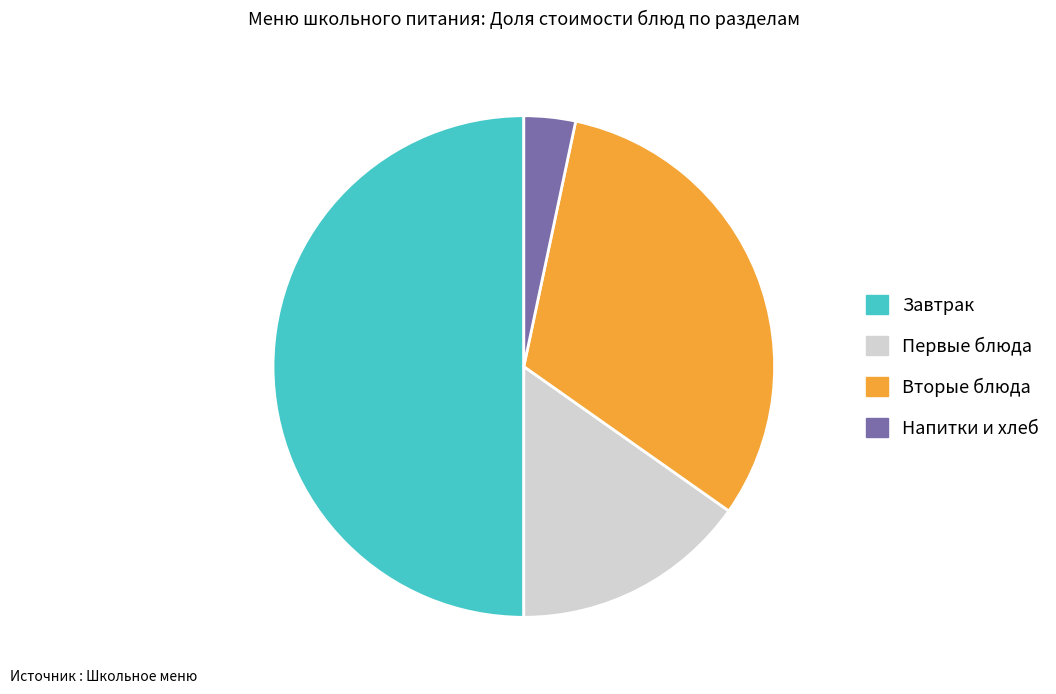

Count the number of slices in the pie.

4